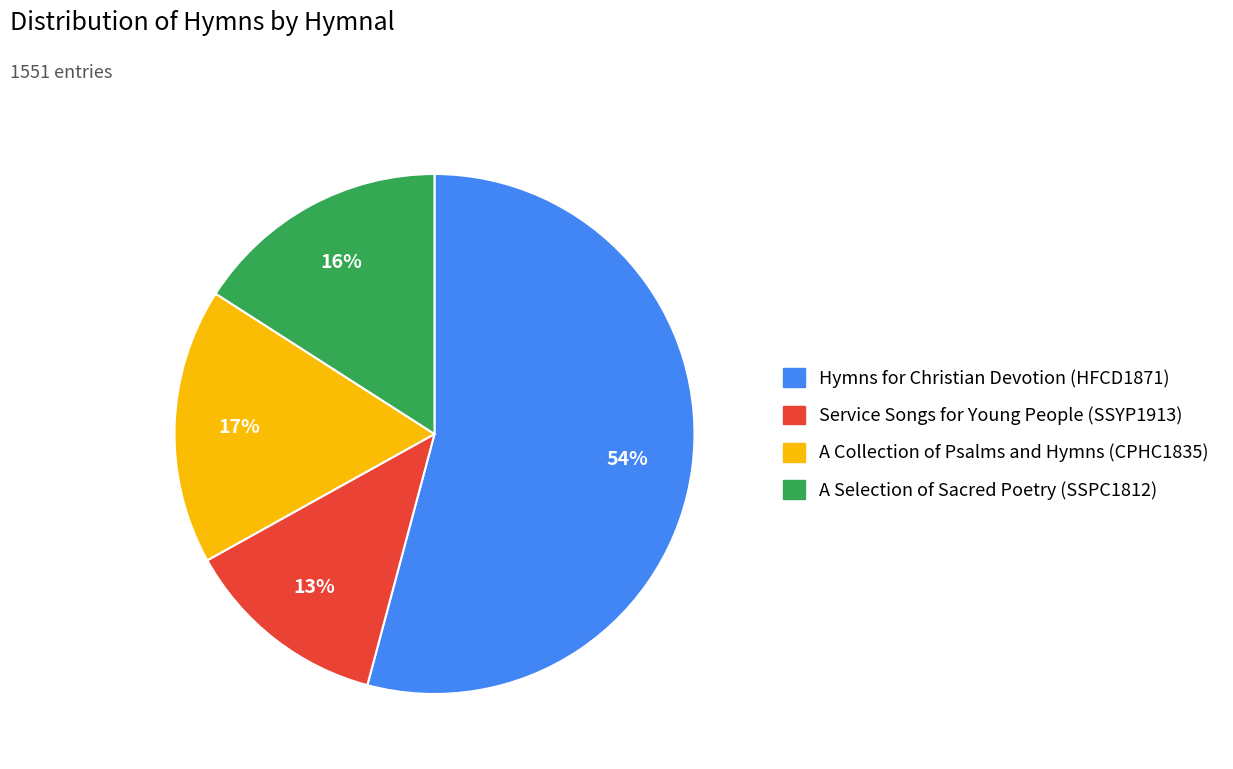

True or false: A Selection of Sacred Poetry (SSPC1812) accounts for 25% of the total.

False